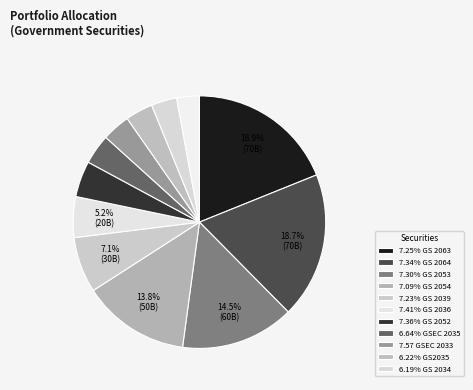

How many slices are in this pie chart?

12